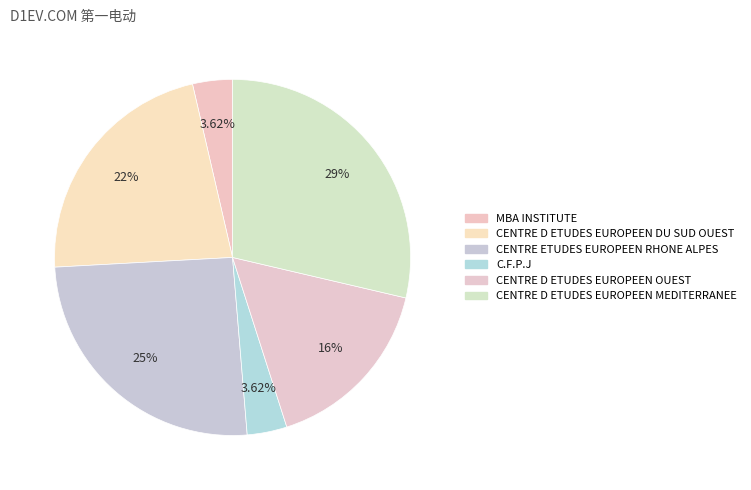

What percentage do CENTRE D ETUDES EUROPEEN DU SUD OUEST and MBA INSTITUTE together represent?

25.9%